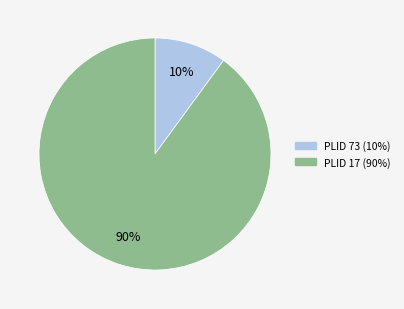

To the nearest percent, what is the difference between the largest and smallest slice percentages?

80%